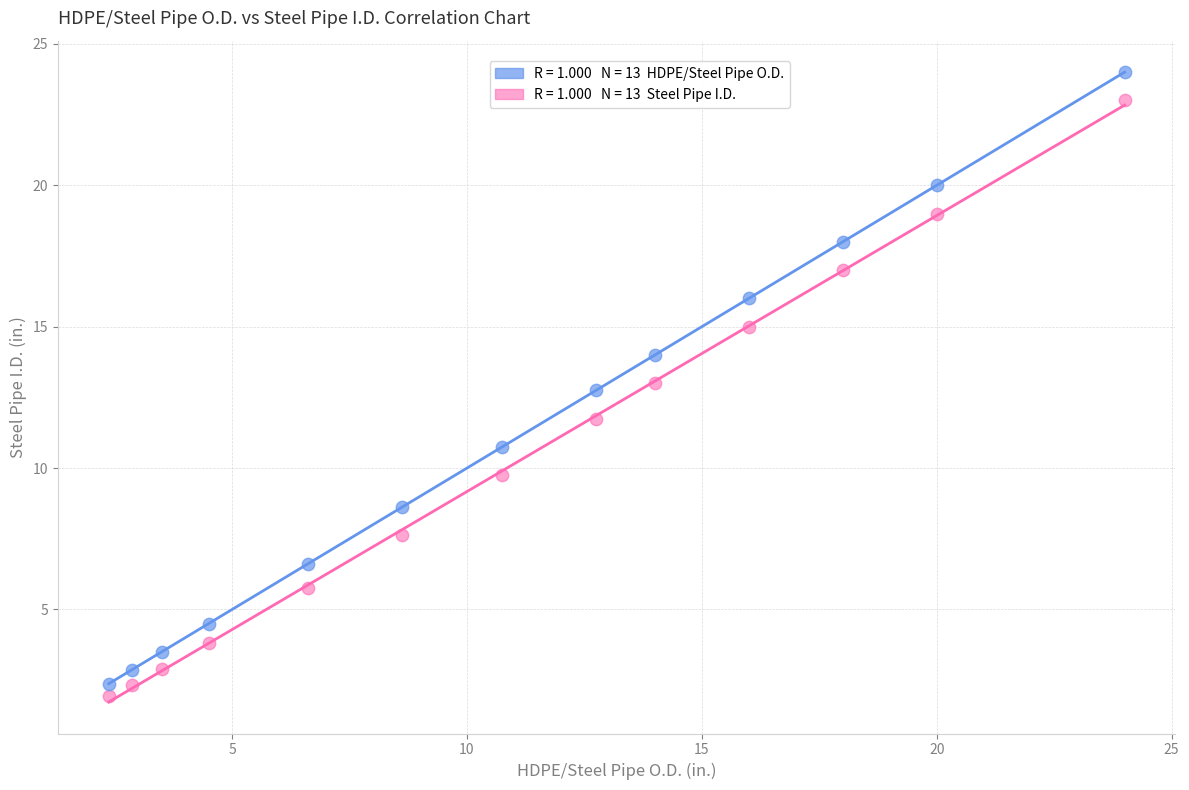

Across all data points, what is the range of Y values (max minus min)?

22.1